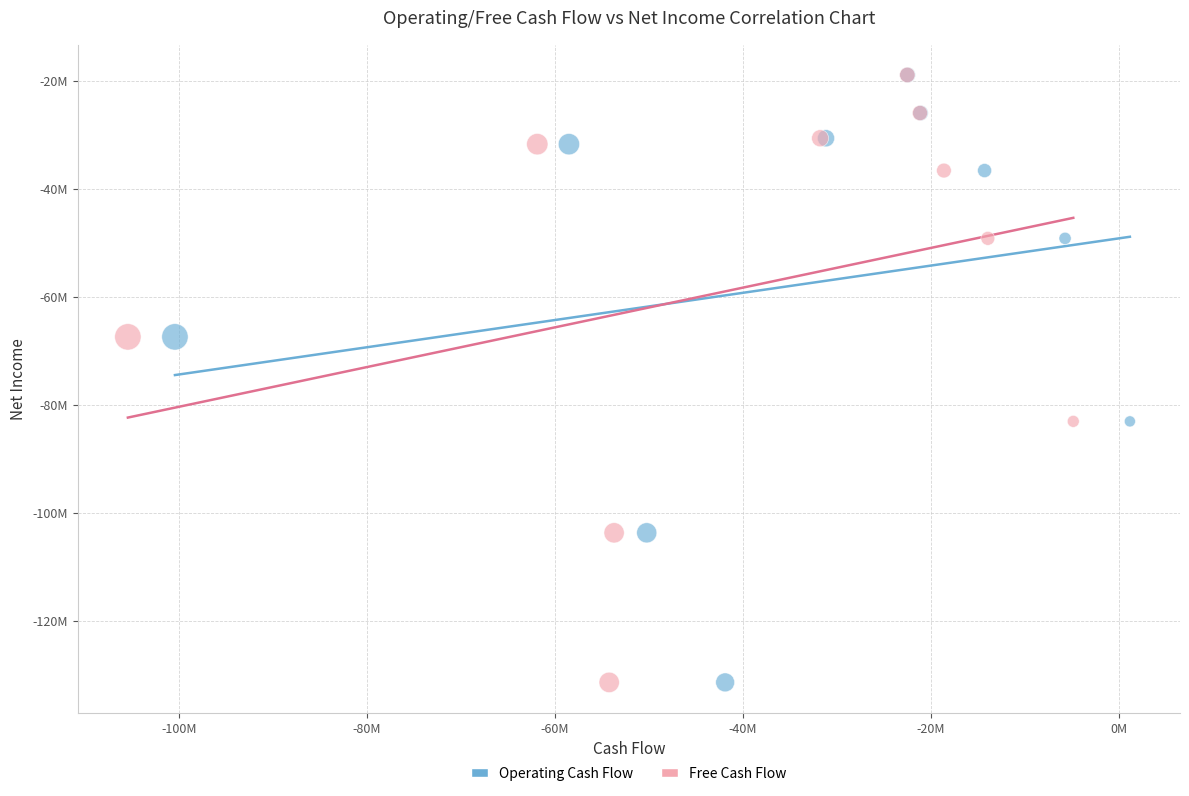

What are all the series names shown in the legend?

Operating Cash Flow, Free Cash Flow